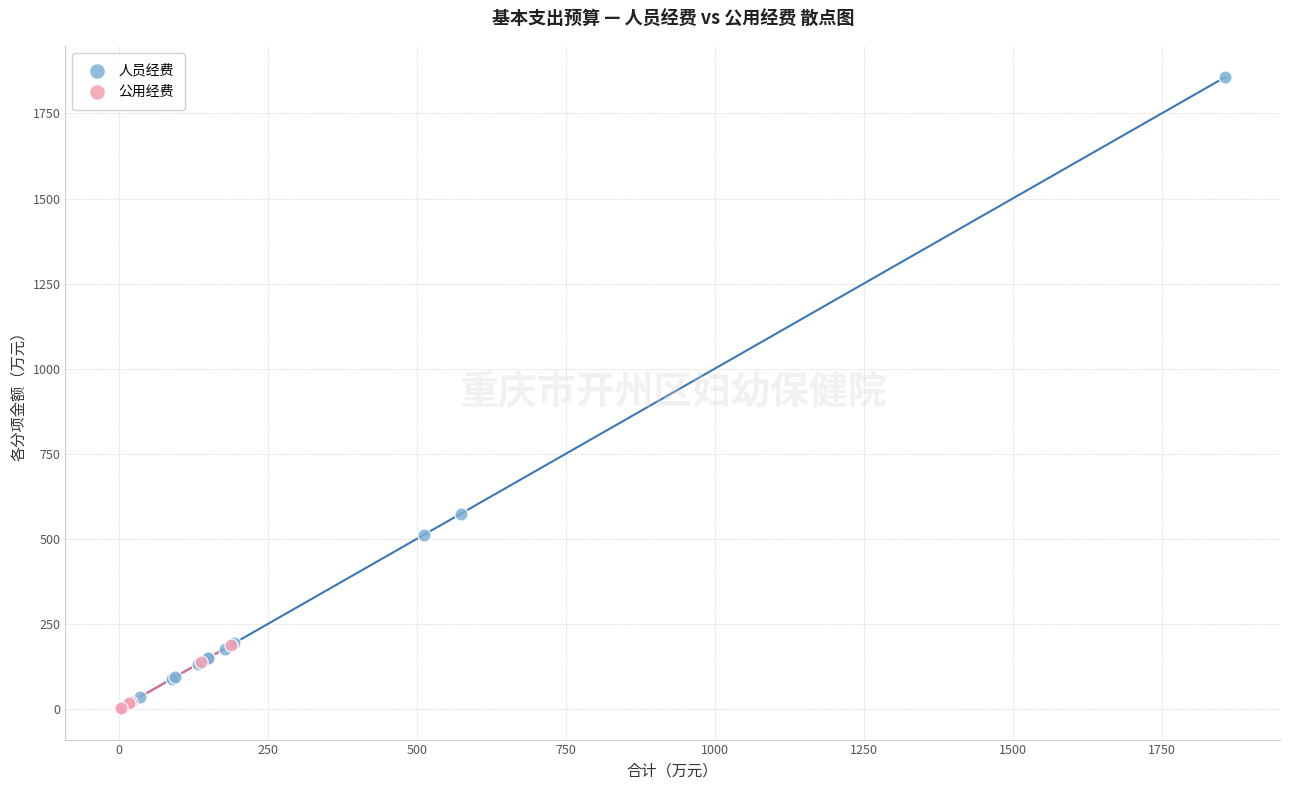

Which series contains the highest Y value?

人员经费